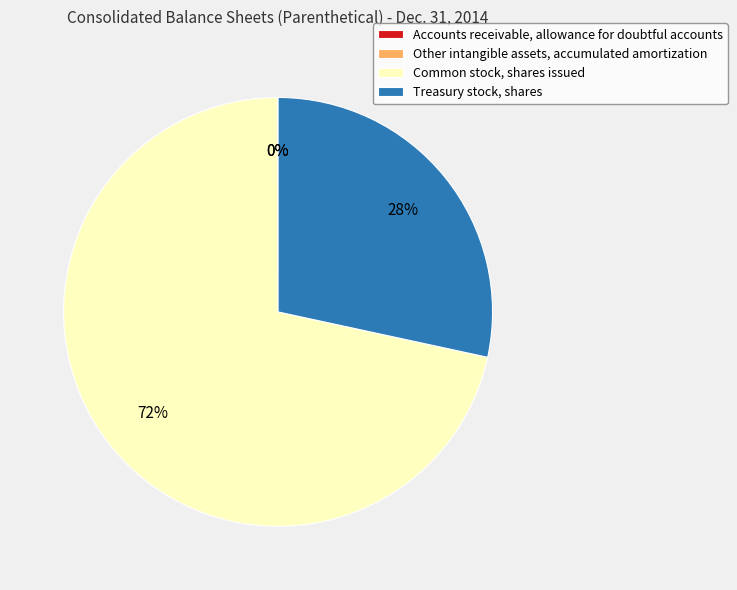

True or false: Treasury stock, shares accounts for 37% of the total.

False